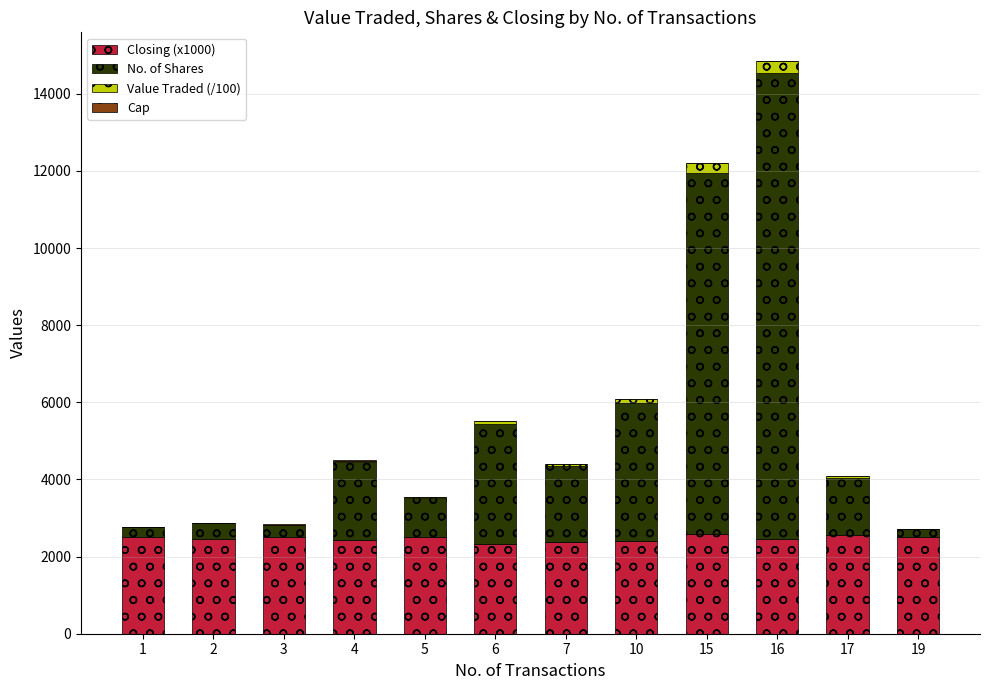

At which category is the sum across all series the highest?

16